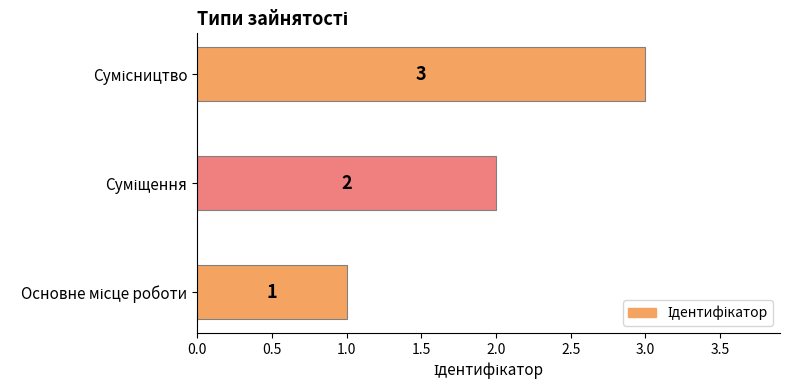

What is the sum of all values?

6